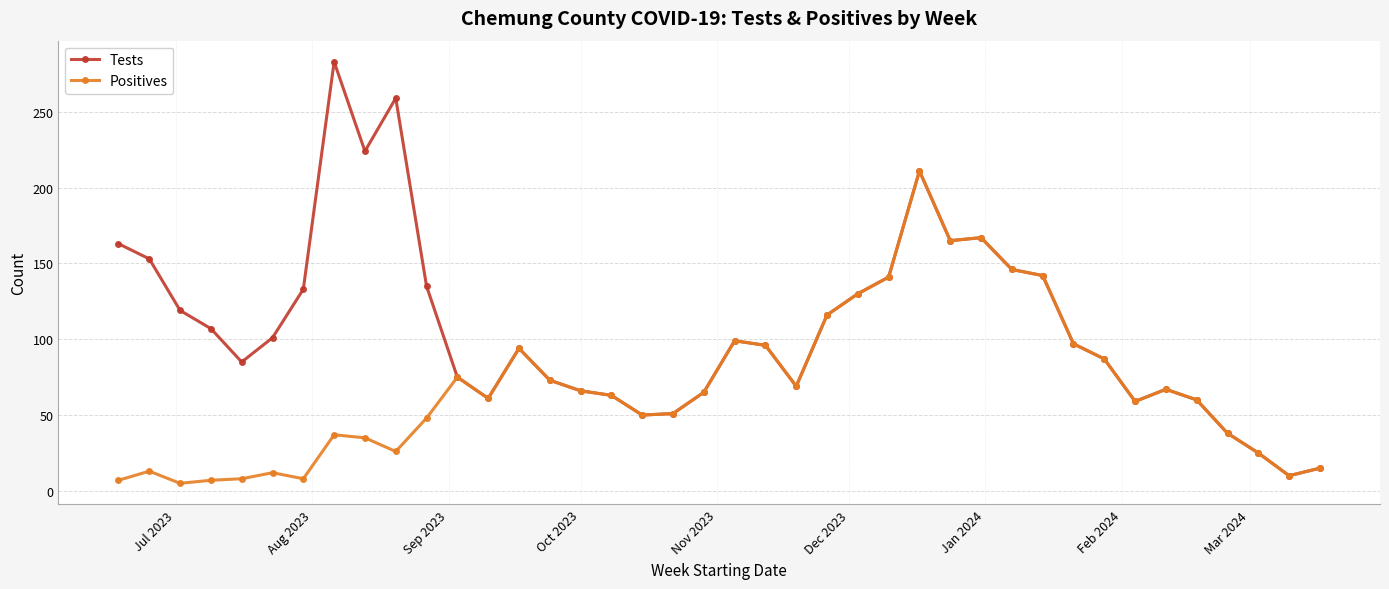

List the series in order of their overall mean, lowest first.

Positives, Tests